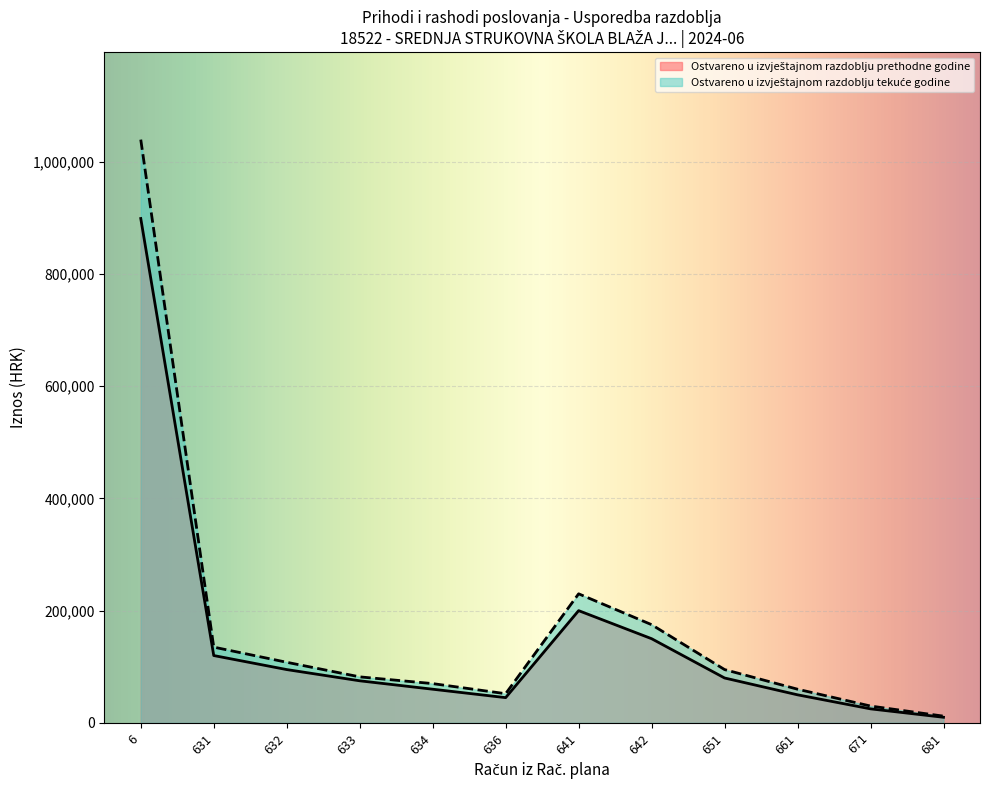

The value of Ostvareno u izvještajnom razdoblju prethodne godine at 616 is 556440.7. True or false?

False